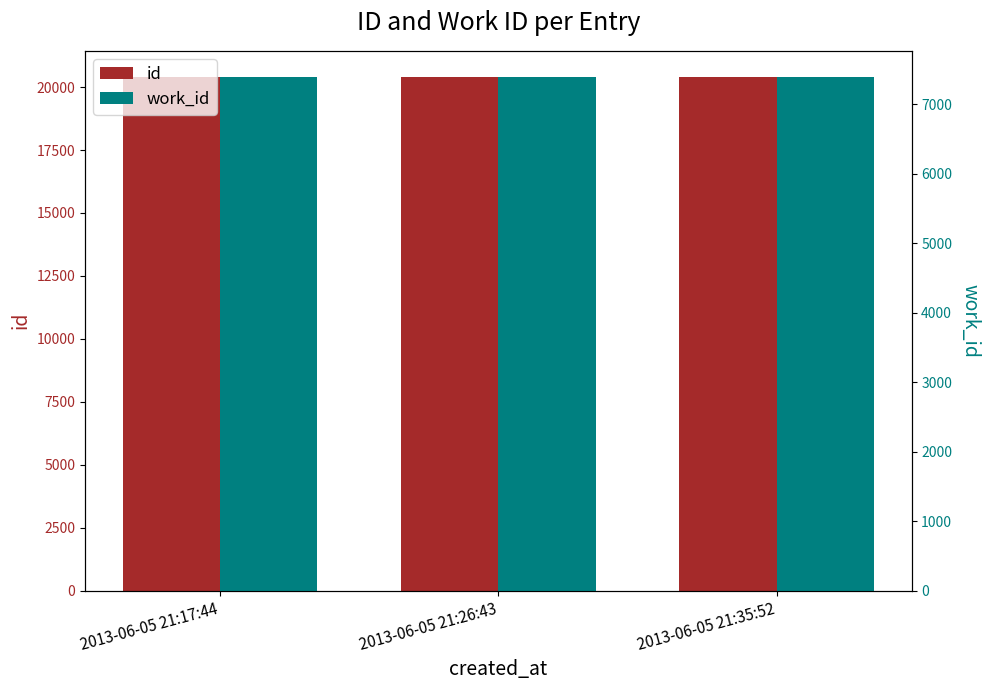

How many bars are there in each group?

2